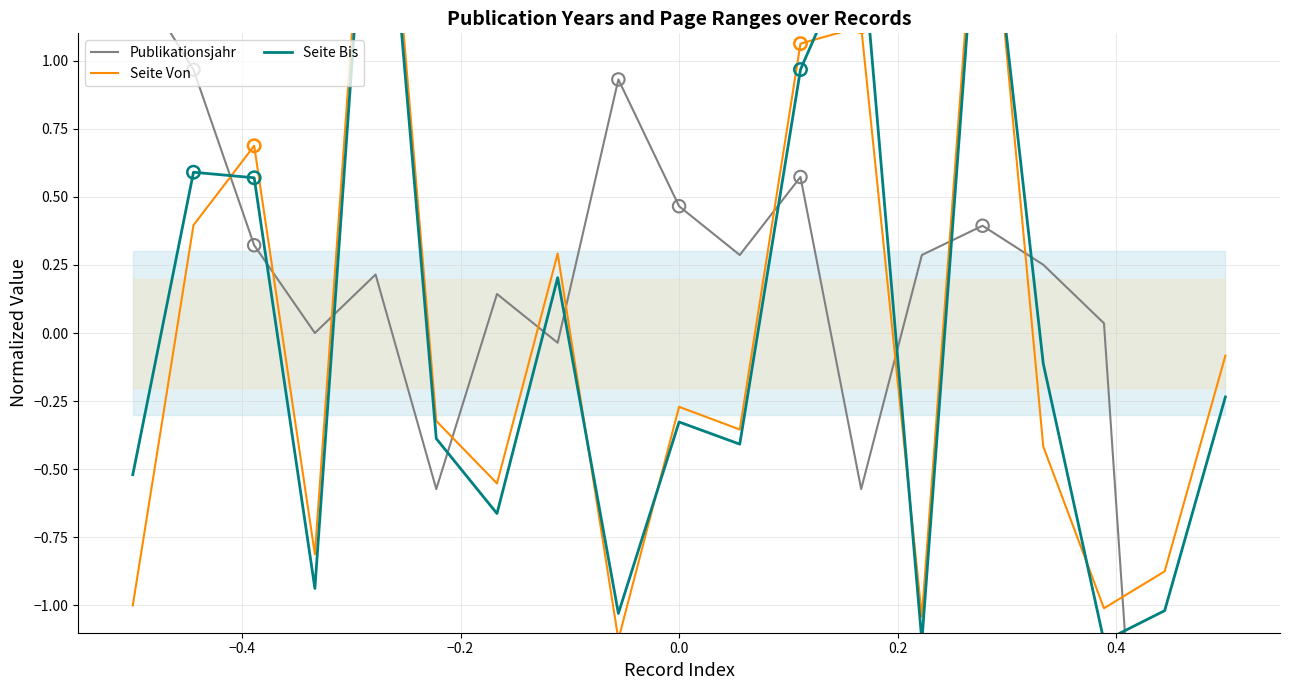

Is the value of Seite Von at 10 greater than the value of Seite Bis at 7?

No